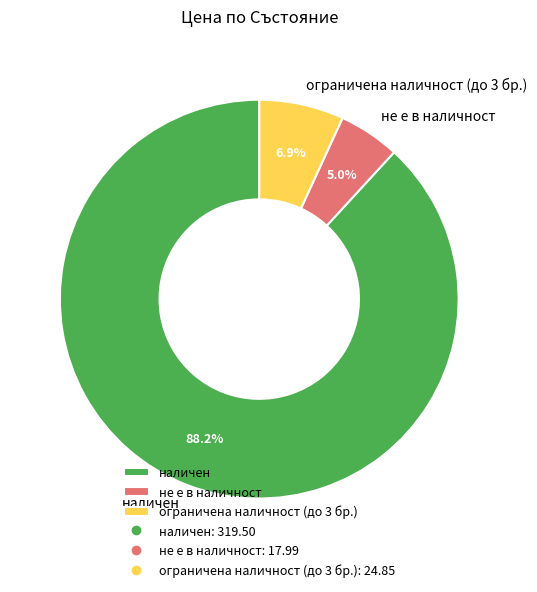

What is the ratio of the value at не е в наличност to the value at ограничена наличност (до 3 бр.)?

0.7